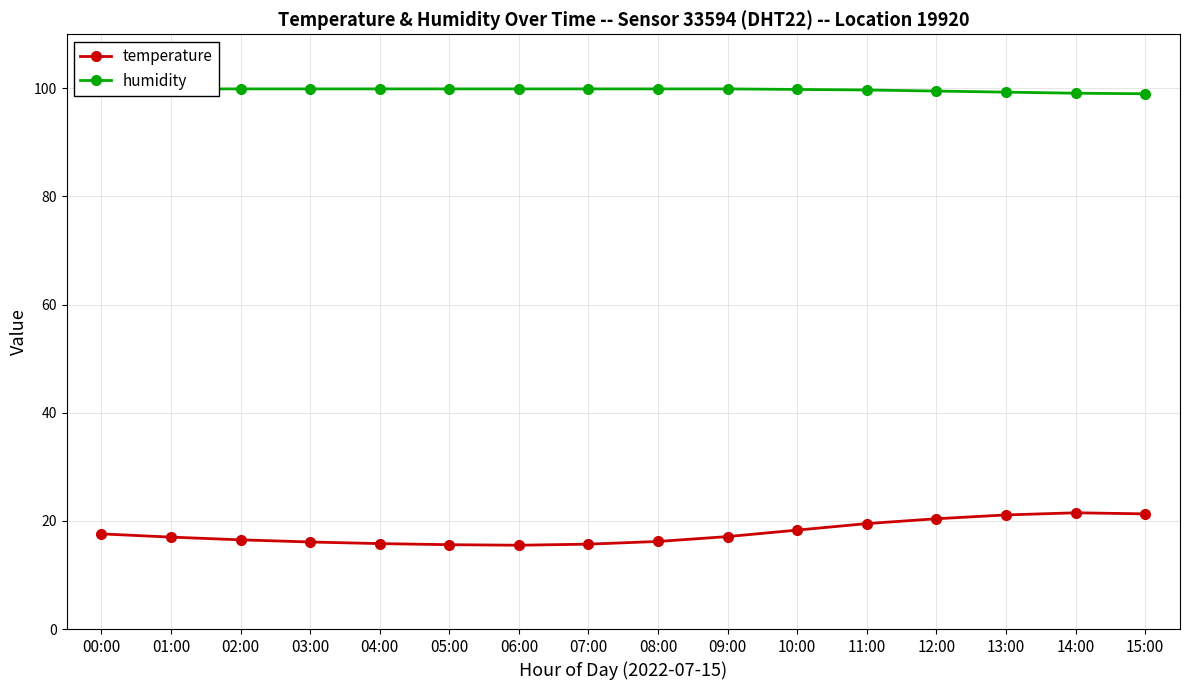

At which label does temperature first exceed 17?

00:00